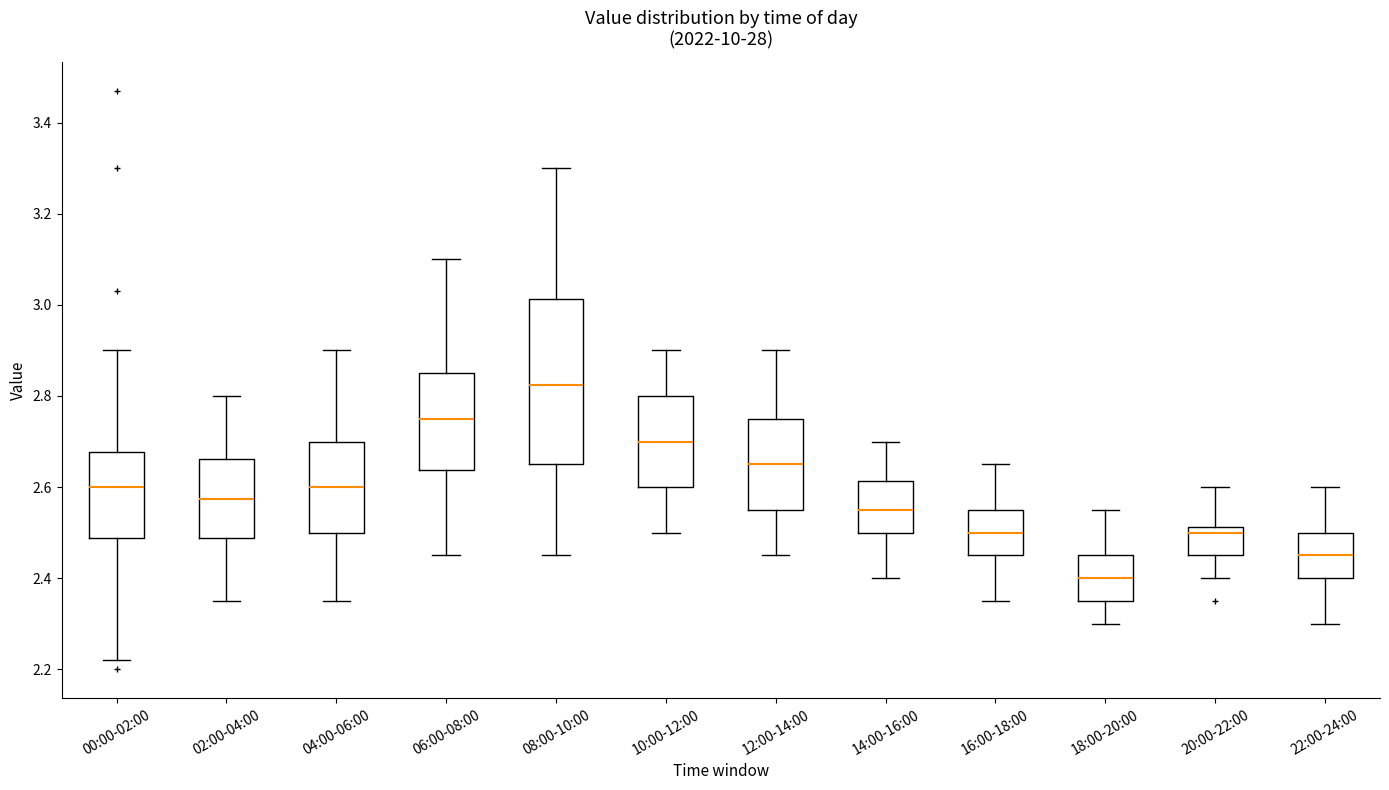

Reading left to right, transcribe this box plot: for each box, give where its median line is, the range the box spans, and where its two whiskers end, as read against the y-axis. The values are not printed on the chart, so give them approximately, as read against the axis.

00:00-02:00: median 2.60, box 2.48 to 2.68, whiskers 2.22 to 2.90
02:00-04:00: median 2.58, box 2.48 to 2.66, whiskers 2.36 to 2.80
04:00-06:00: median 2.60, box 2.50 to 2.70, whiskers 2.36 to 2.90
06:00-08:00: median 2.76, box 2.64 to 2.86, whiskers 2.46 to 3.10
08:00-10:00: median 2.82, box 2.66 to 3.02, whiskers 2.46 to 3.30
10:00-12:00: median 2.70, box 2.60 to 2.80, whiskers 2.50 to 2.90
12:00-14:00: median 2.66, box 2.56 to 2.76, whiskers 2.46 to 2.90
14:00-16:00: median 2.56, box 2.50 to 2.62, whiskers 2.40 to 2.70
16:00-18:00: median 2.50, box 2.46 to 2.56, whiskers 2.36 to 2.66
18:00-20:00: median 2.40, box 2.36 to 2.46, whiskers 2.30 to 2.56
20:00-22:00: median 2.50, box 2.46 to 2.52, whiskers 2.40 to 2.60
22:00-24:00: median 2.46, box 2.40 to 2.50, whiskers 2.30 to 2.60